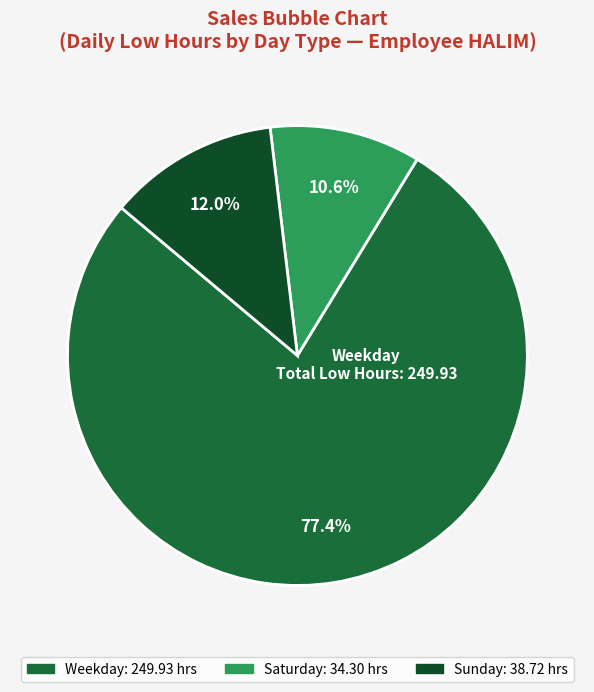

Count the number of slices in the pie.

3